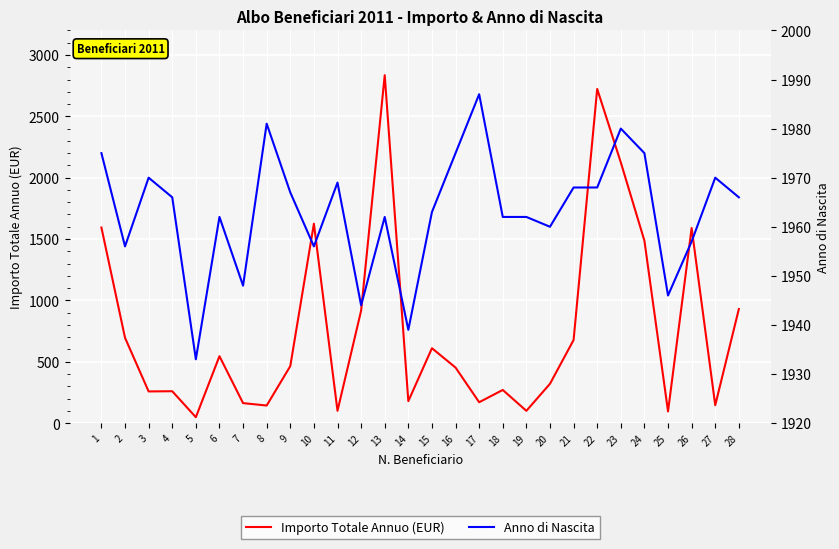

What is the sum of all Importo Totale Annuo (EUR) values?

21519.9